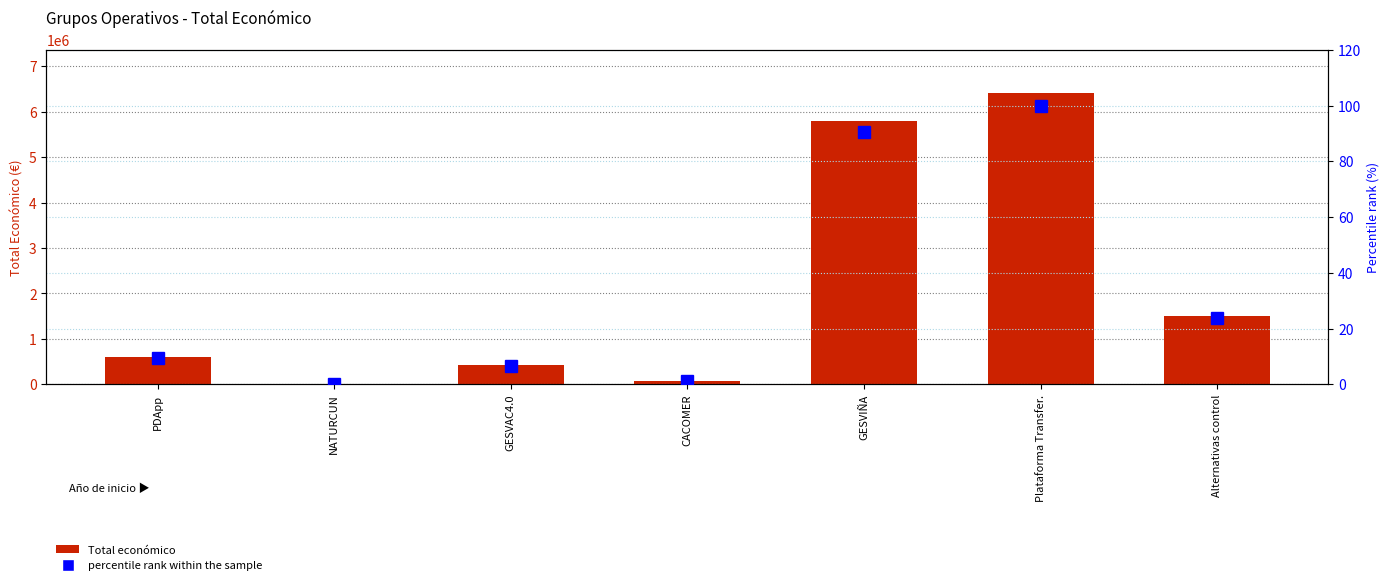

Which series has the widest spread of values?

Total económico